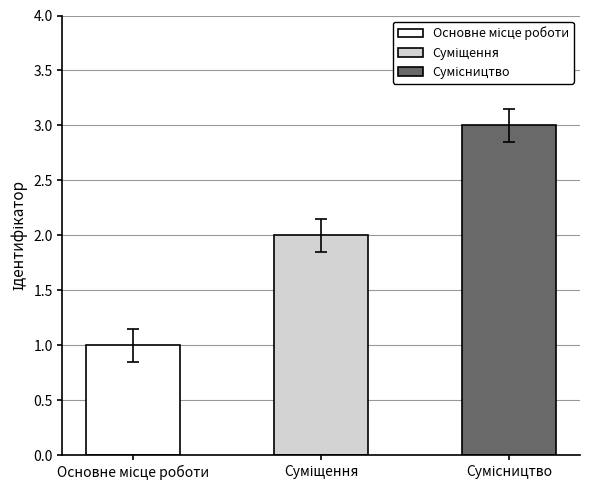

How many values are between 1 and 3?

3